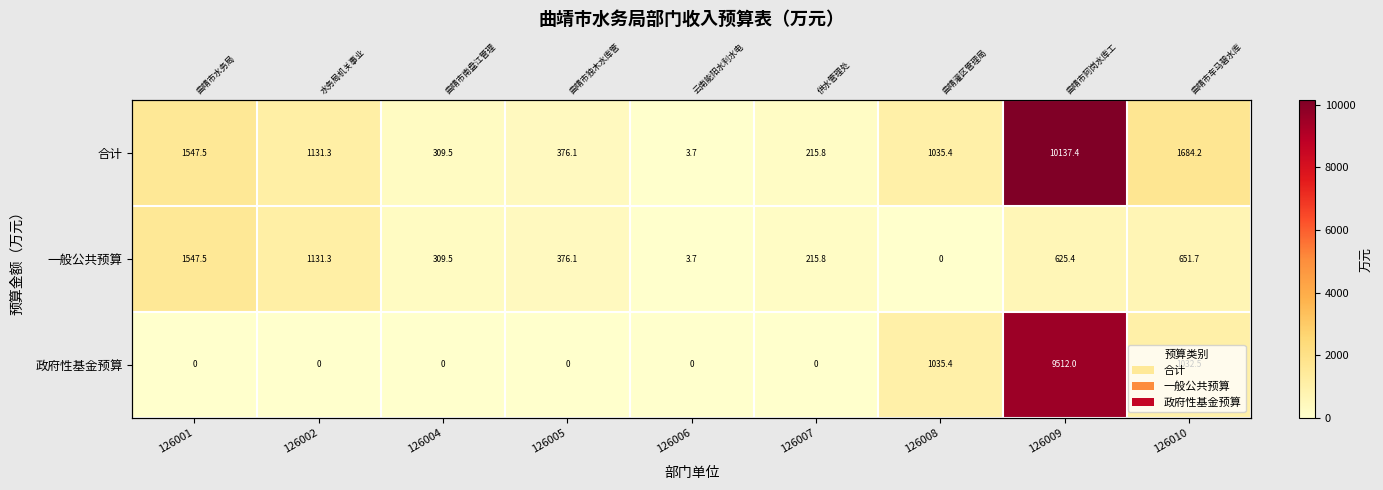

Read the 政府性基金预算 value at 126010.

1032.5